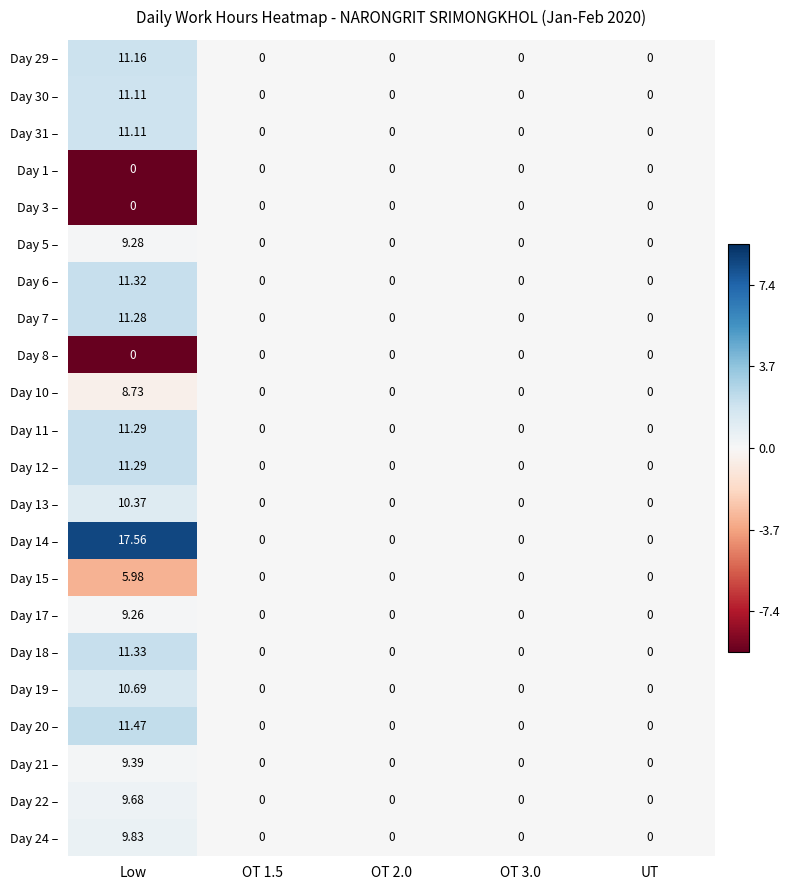

At which category is the sum across all series the highest?

Low